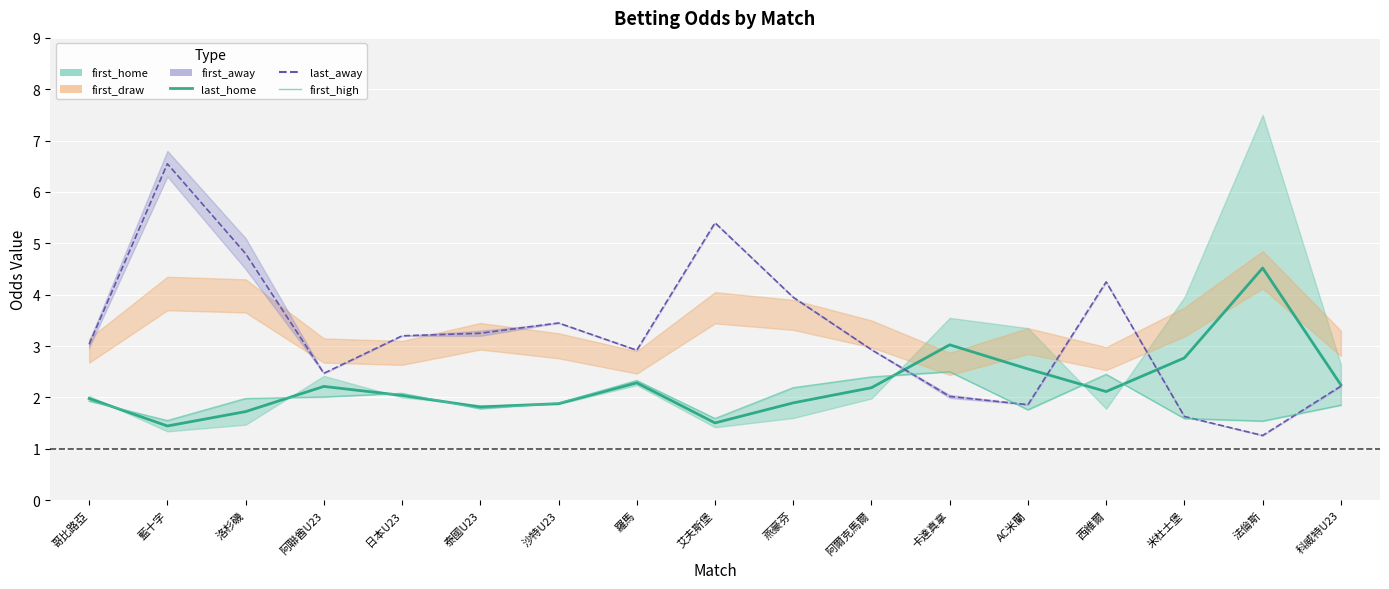

At which category does first_high reach its first local valley?

藍十字